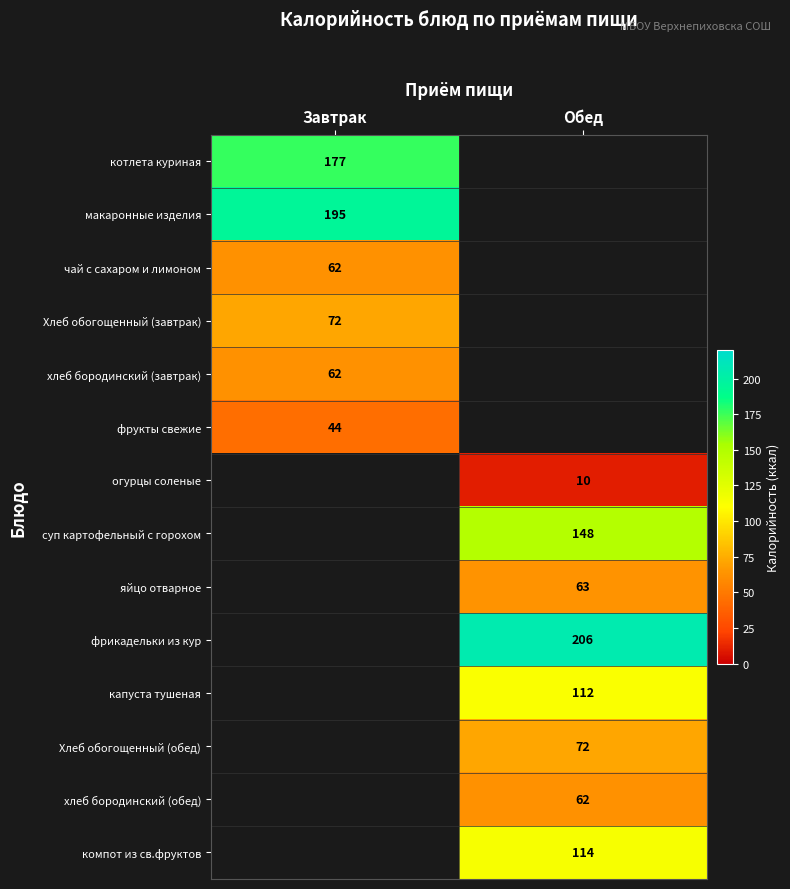

Which label corresponds to the smallest value in the chart?

Обед